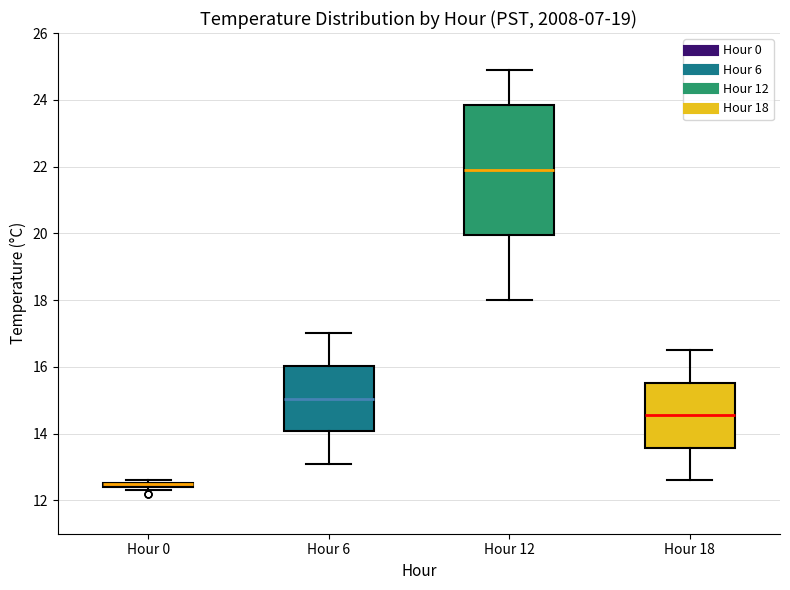

Which box is the tallest, from its lower edge to its upper edge?

Hour 12